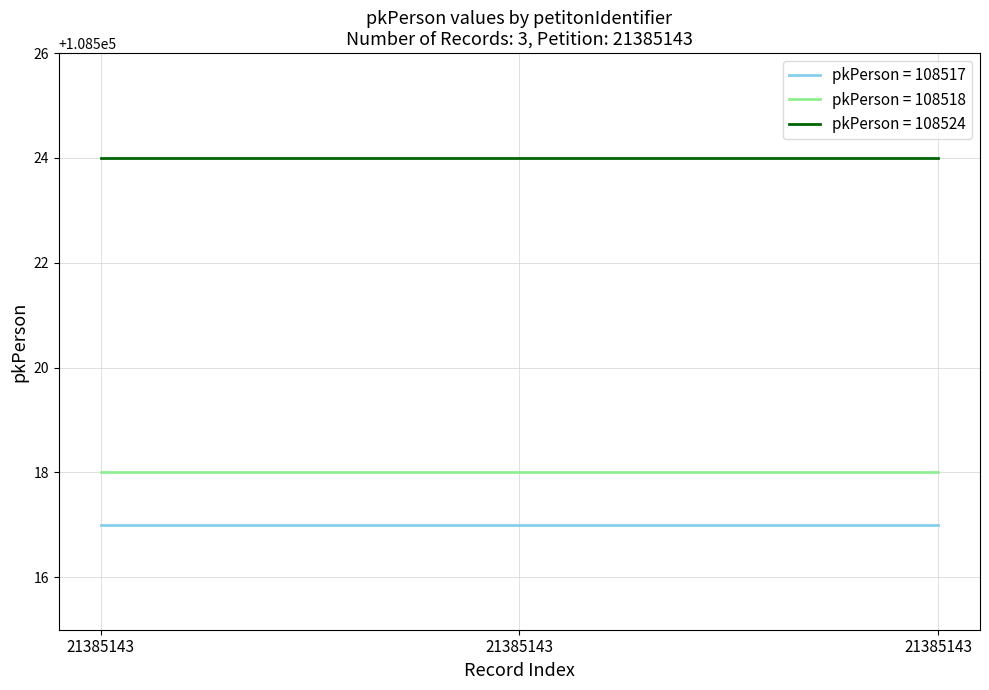

At how many categories does at least one series exceed 108520?

3